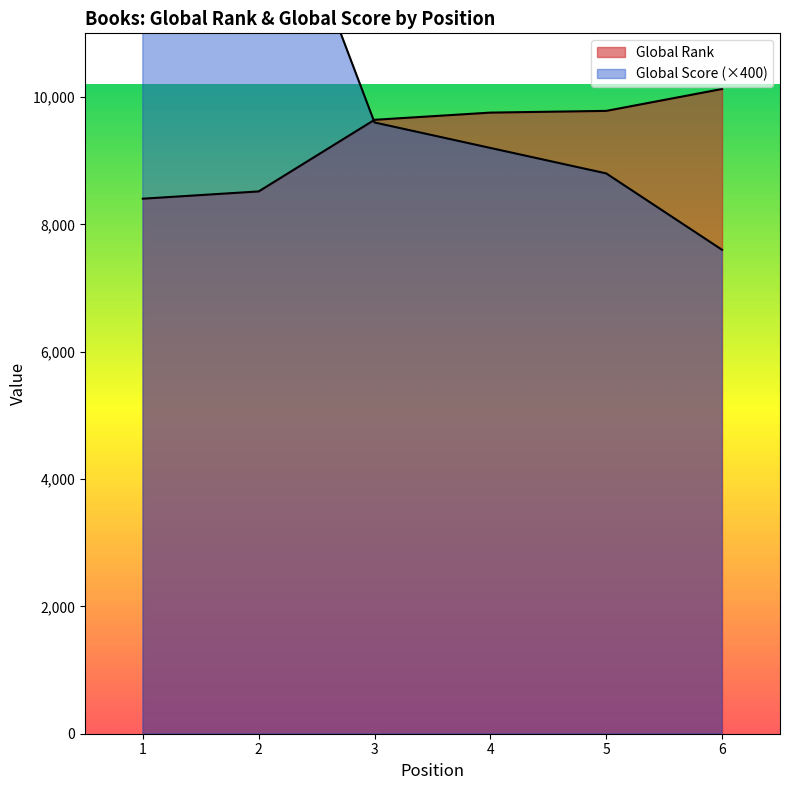

How many lines are shown in the chart?

2